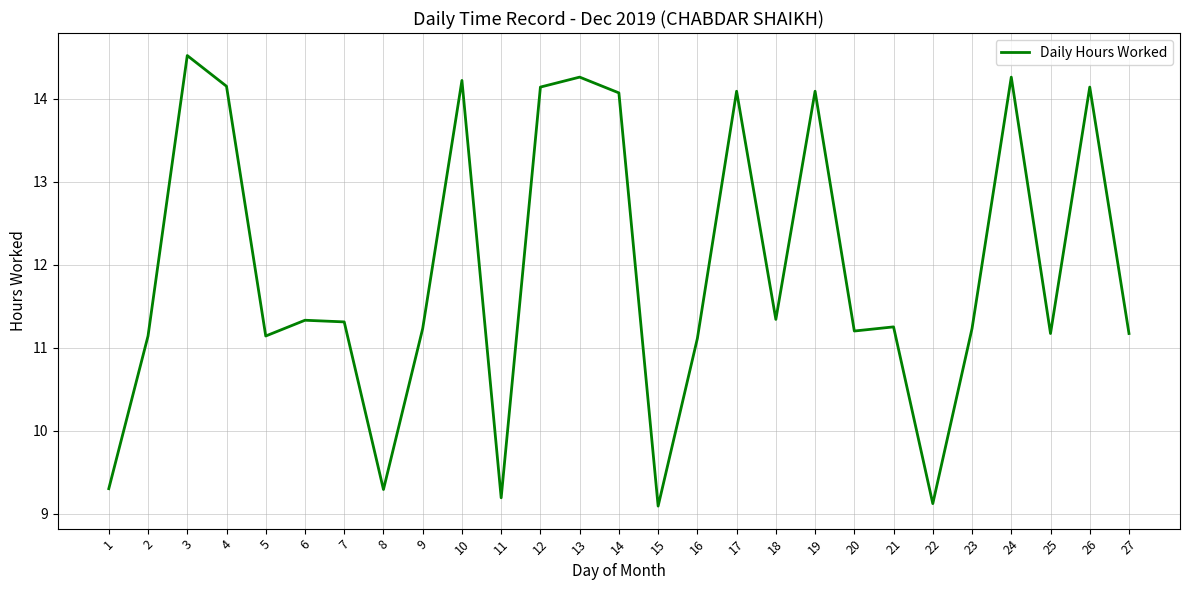

How many categories are shown in the chart?

27